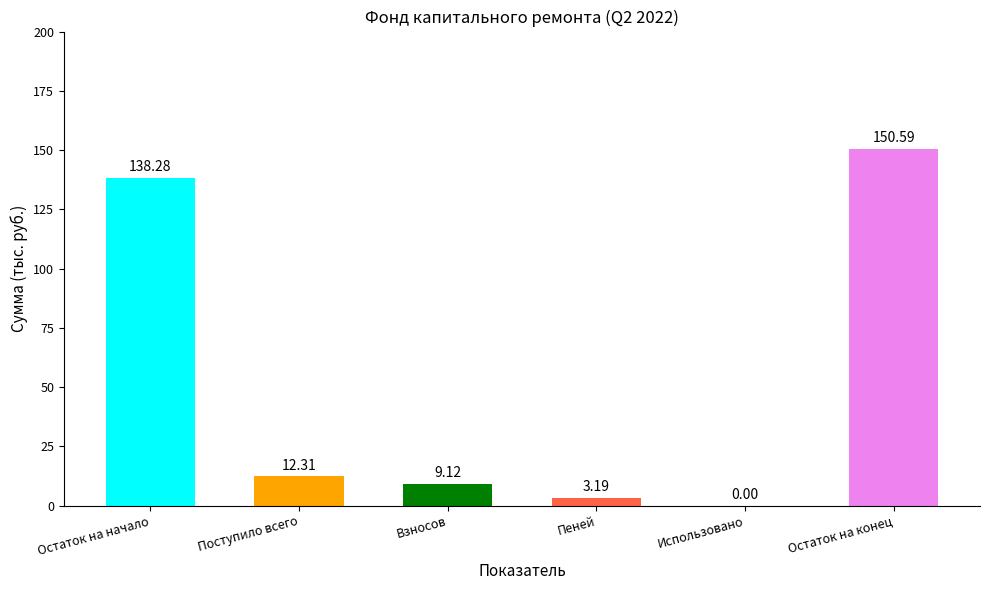

The chart shows a value of 54.8 at Использовано. True or false?

False